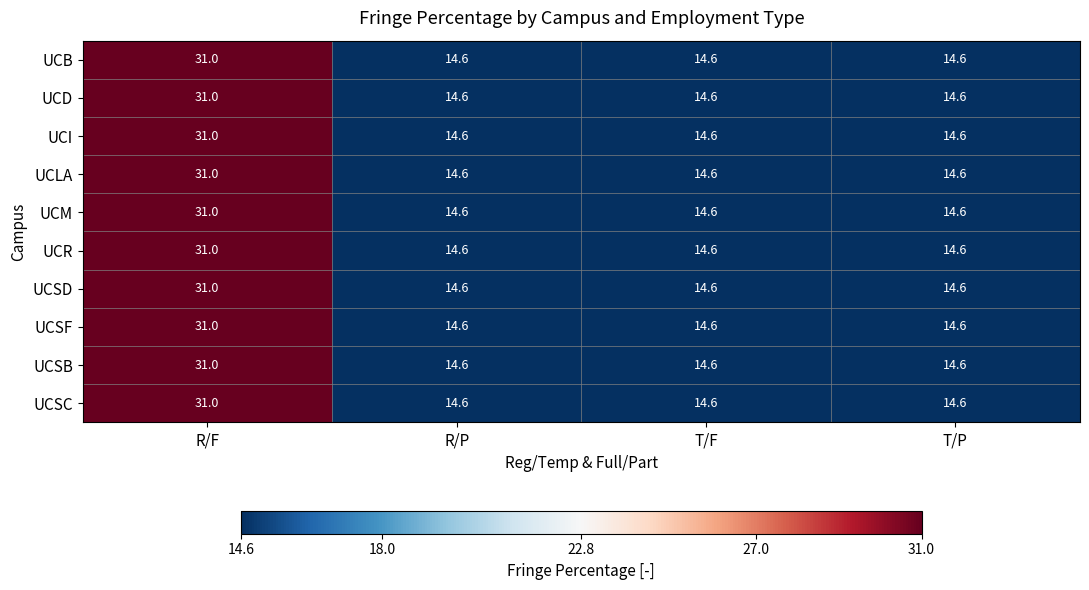

What is the average value of the UCD series?

18.7